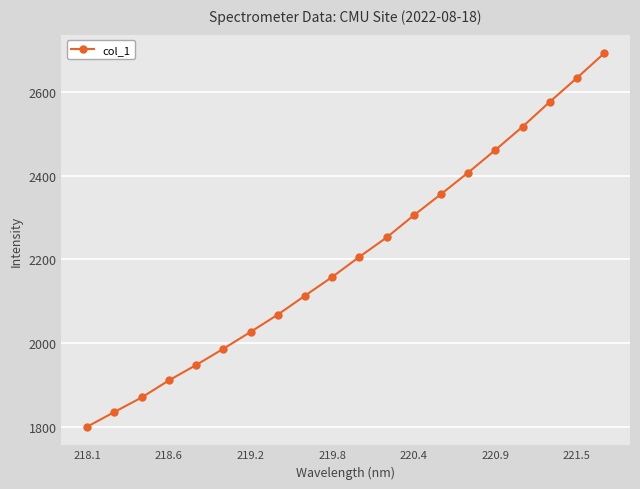

What is the value of the 7th point from the left?

2026.8